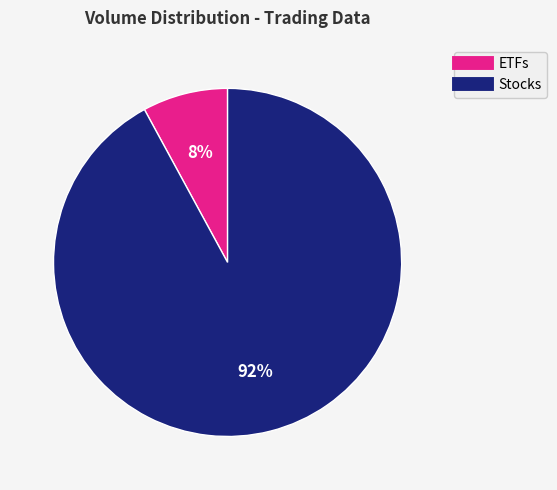

To the nearest percent, what is the difference between the largest and smallest slice percentages?

84%